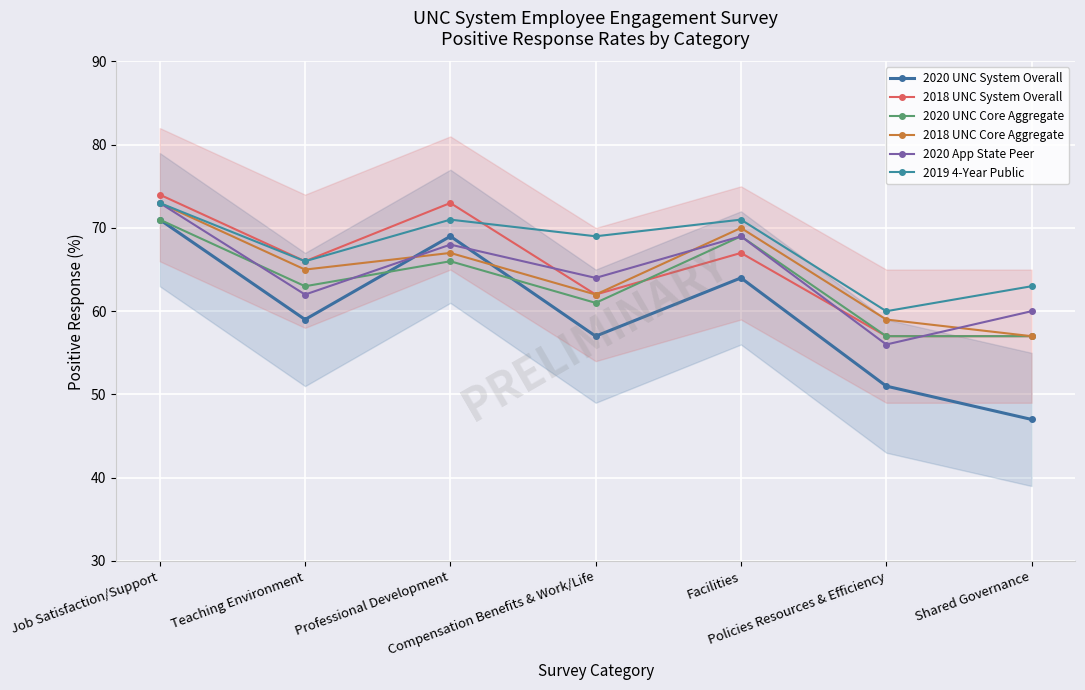

The value of 2019 4-Year Public at Job Satisfaction/Support is 128. True or false?

False